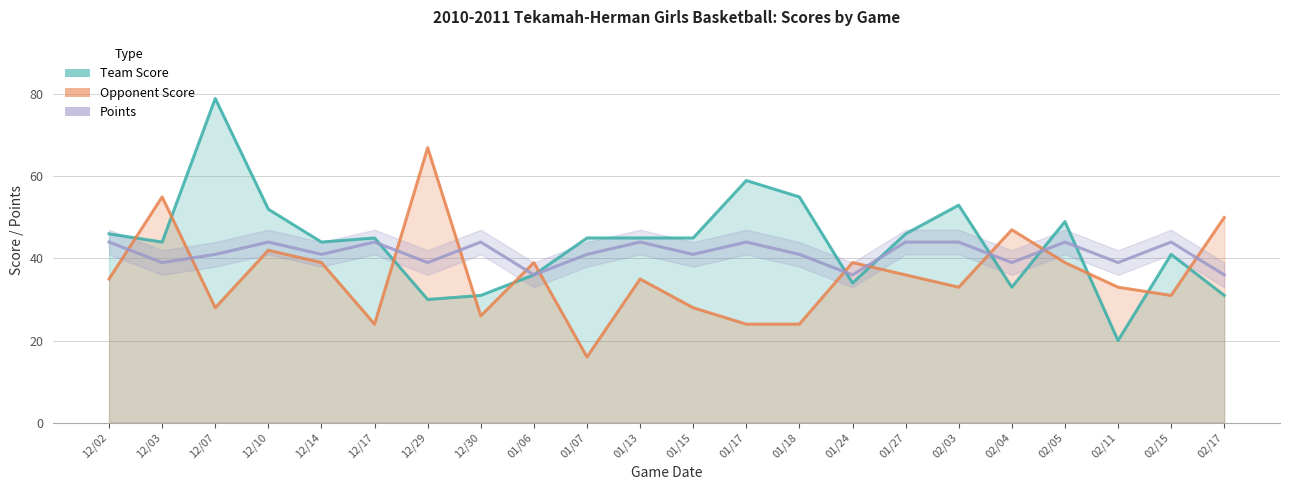

At which label does Opponent Score reach its peak?

12/29